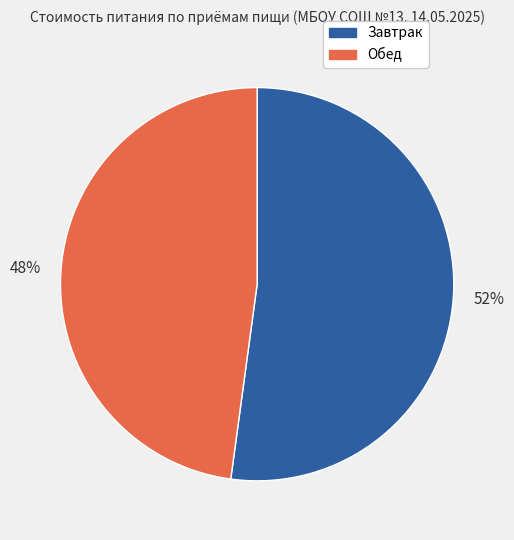

True or false: Завтрак accounts for 61% of the total.

False